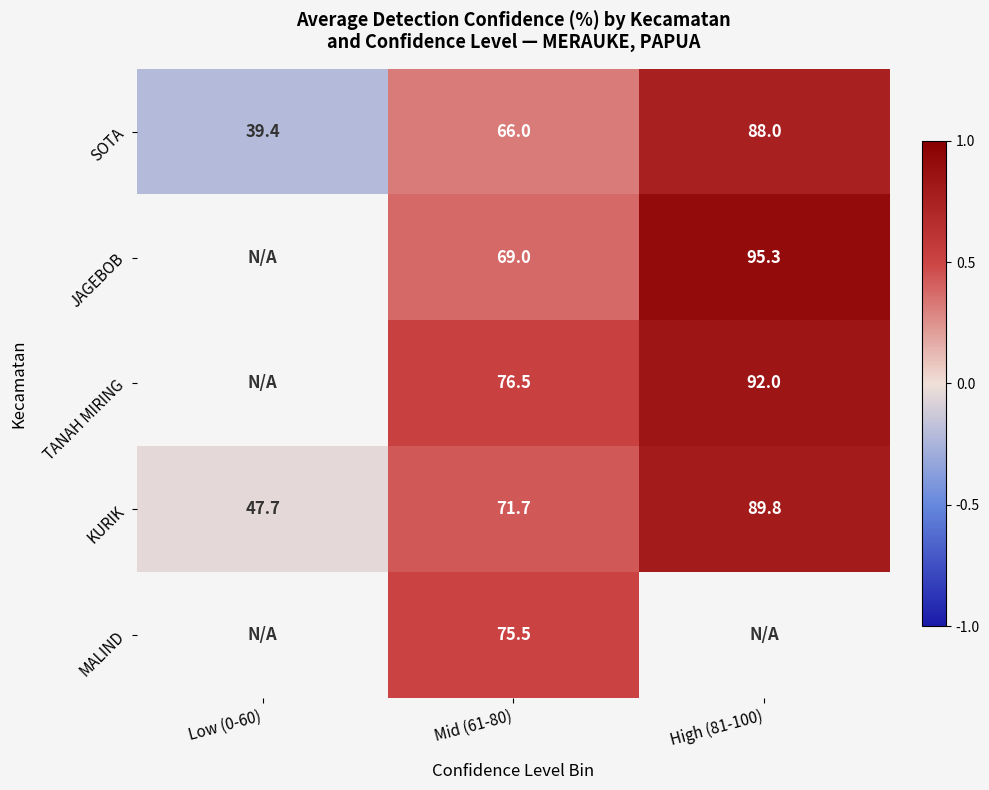

At which label does SOTA reach its peak?

High (81-100)